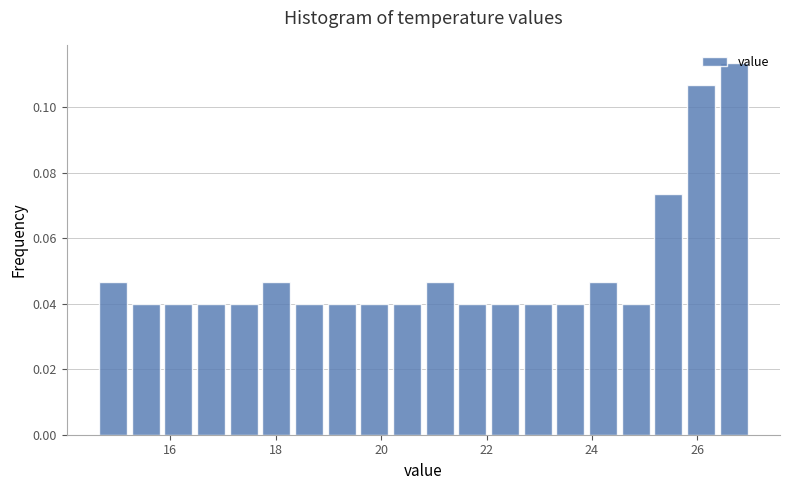

Around what value on the x-axis is the tallest bar? Give the approximate position of its centre, as read against the axis.

26.6